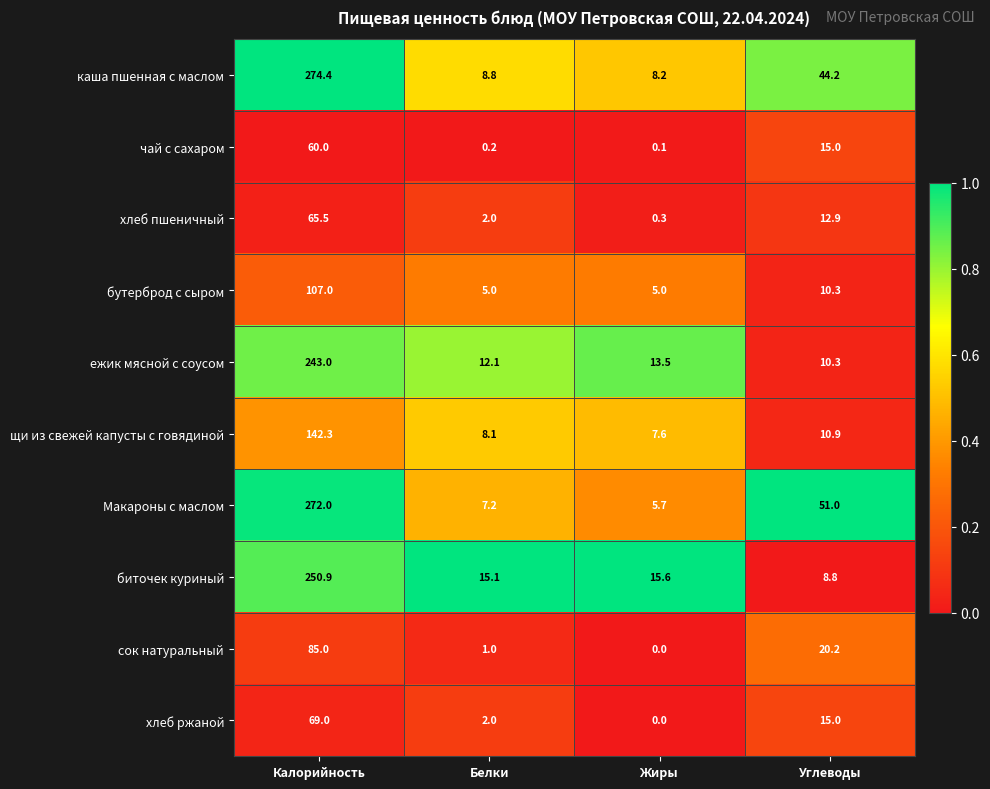

Which series has the largest range (max minus min)?

Макароны с маслом